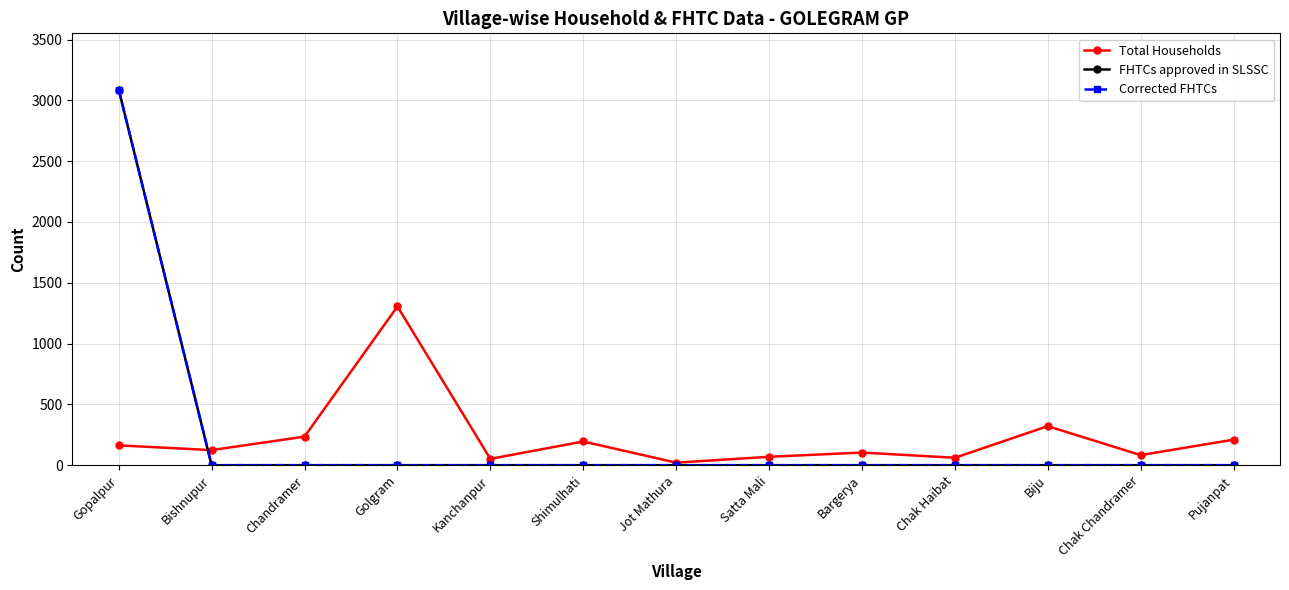

What position from the right is Jot Mathura?

7